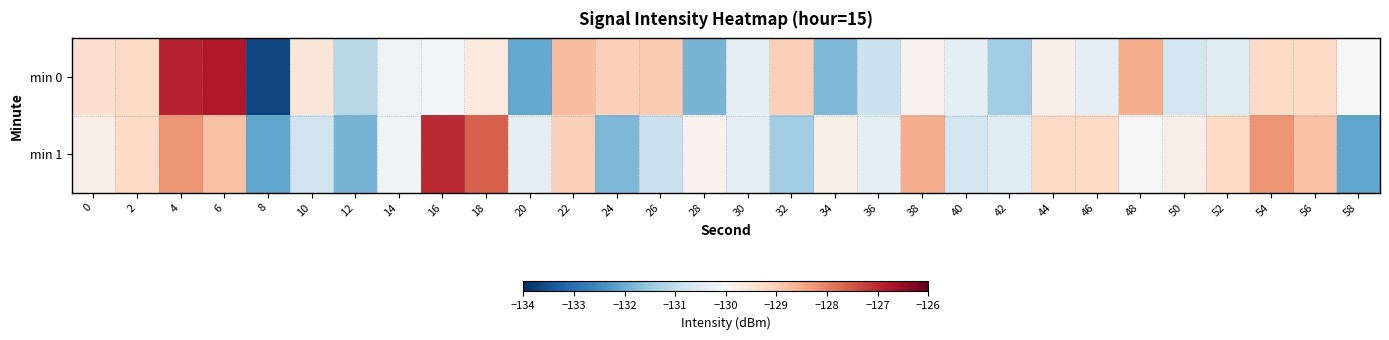

What is the total value across all series at 16?

-257.0